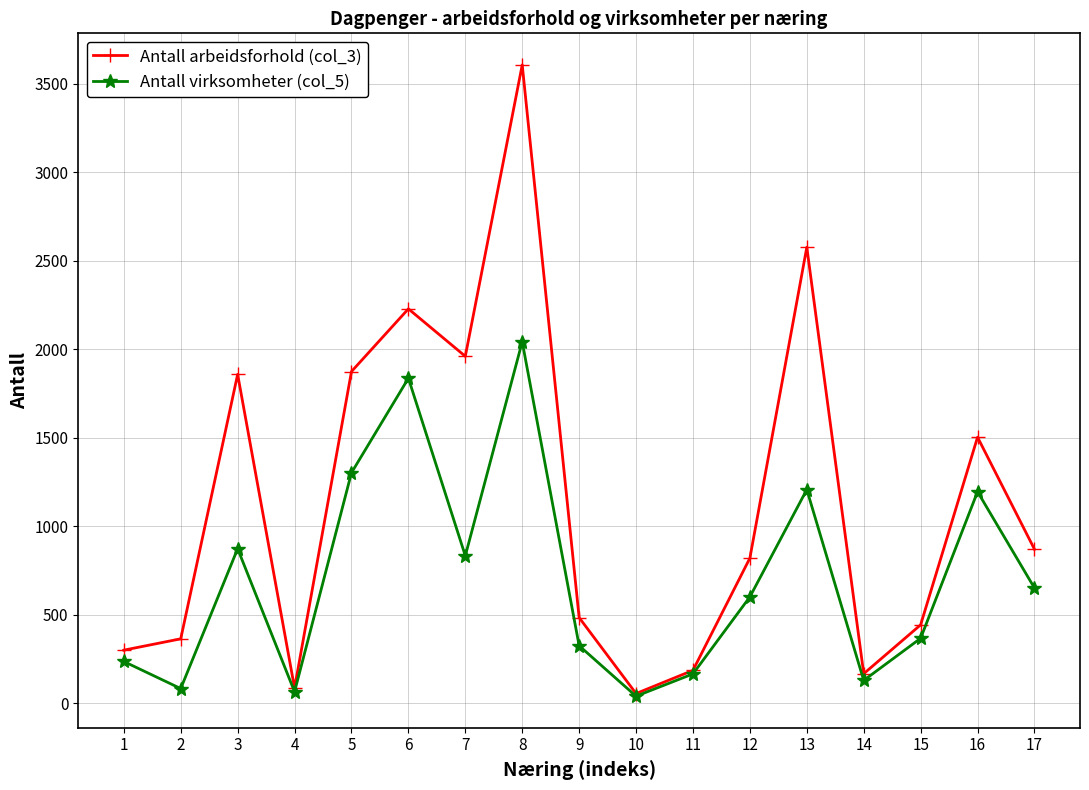

The value of Antall arbeidsforhold (col_3) at 12 is 1169. True or false?

False